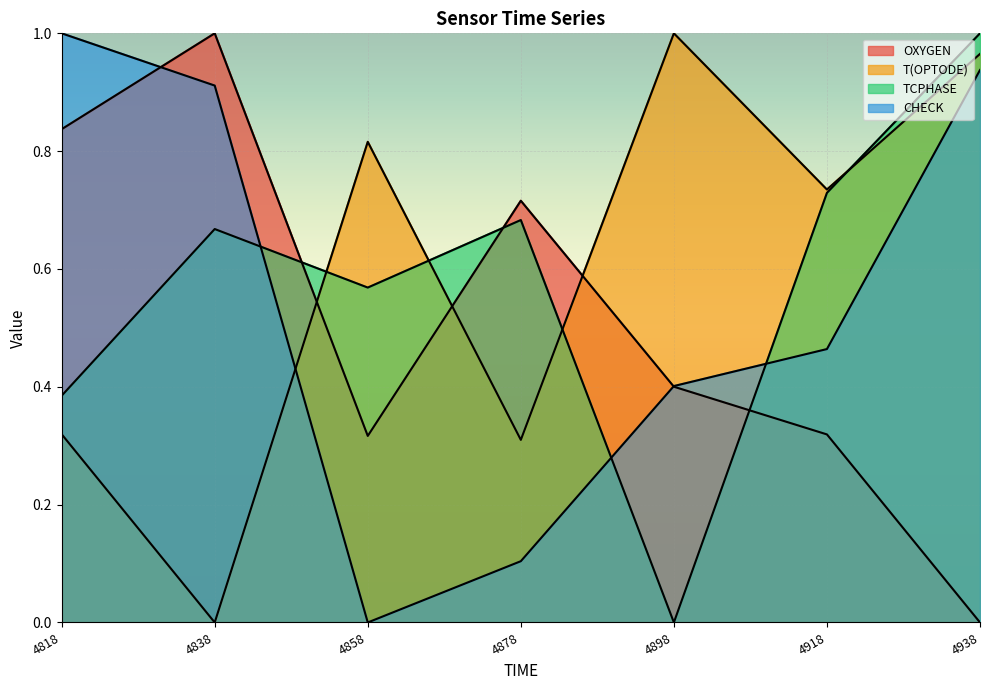

What is the difference between the maximum and second lowest values in the TCPHASE series?

0.6